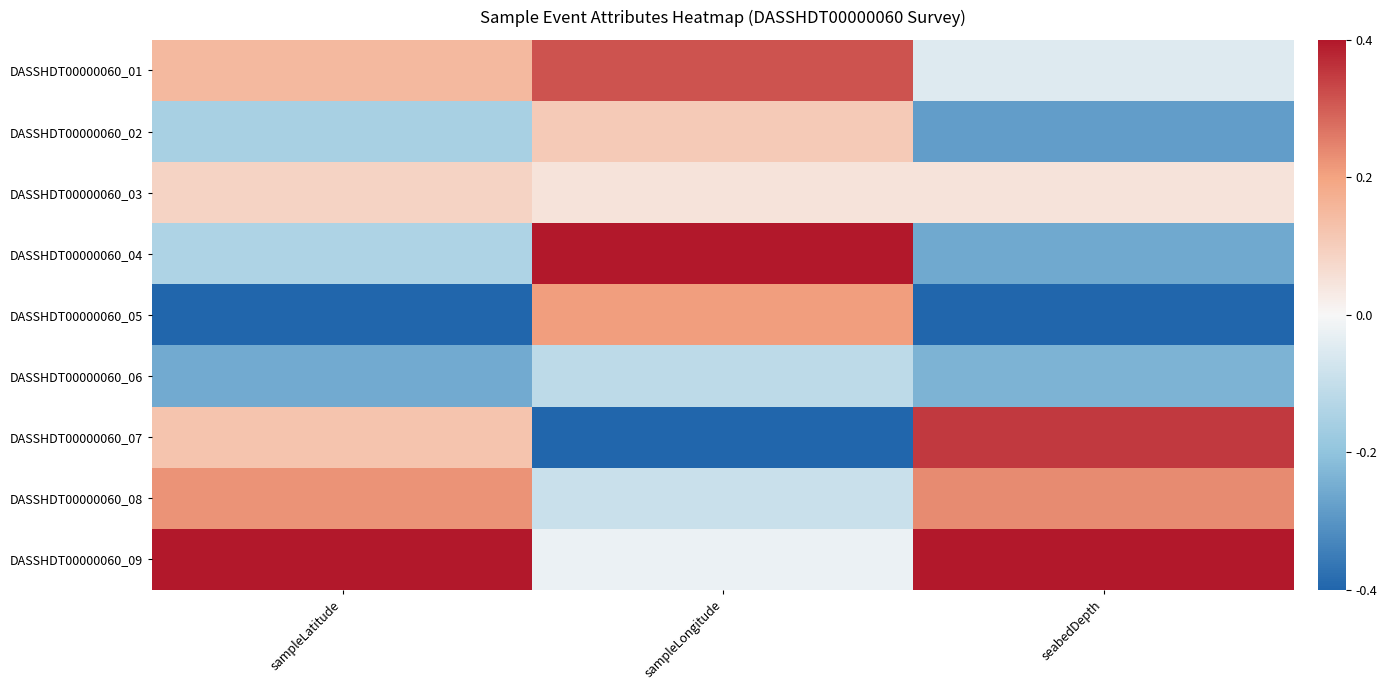

Reading left to right, list all the values displayed in this chart.

DASSHDT00000060_01: sampleLatitude=0.4	sampleLongitude=0.8	seabedDepth=-0.1
DASSHDT00000060_02: sampleLatitude=-0.4	sampleLongitude=0.3	seabedDepth=-0.7
DASSHDT00000060_03: sampleLatitude=0.2	sampleLongitude=0.1	seabedDepth=0.1
DASSHDT00000060_04: sampleLatitude=-0.4	sampleLongitude=1.0	seabedDepth=-0.6
DASSHDT00000060_05: sampleLatitude=-1.0	sampleLongitude=0.5	seabedDepth=-1.0
DASSHDT00000060_06: sampleLatitude=-0.6	sampleLongitude=-0.3	seabedDepth=-0.6
DASSHDT00000060_07: sampleLatitude=0.3	sampleLongitude=-1.0	seabedDepth=0.9
DASSHDT00000060_08: sampleLatitude=0.6	sampleLongitude=-0.2	seabedDepth=0.6
DASSHDT00000060_09: sampleLatitude=1.0	sampleLongitude=-0.1	seabedDepth=1.0